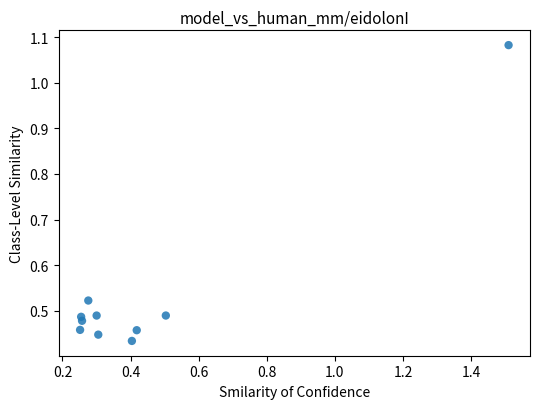

What is the range of X values (max minus min)?

1.3